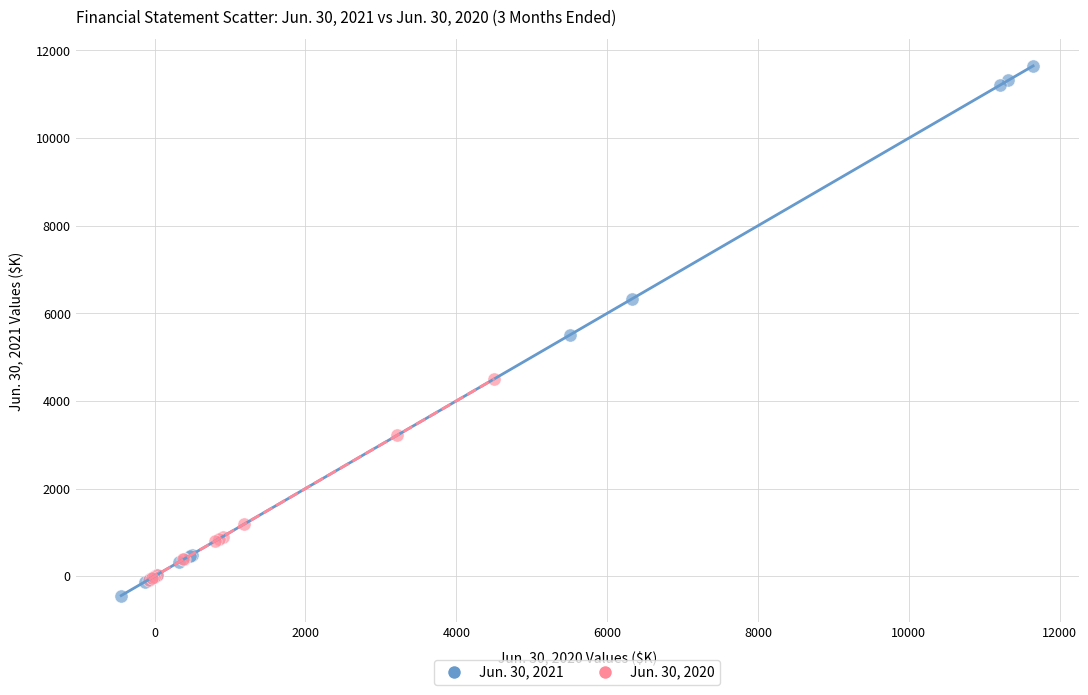

Which series reaches the maximum Y coordinate?

Jun. 30, 2021